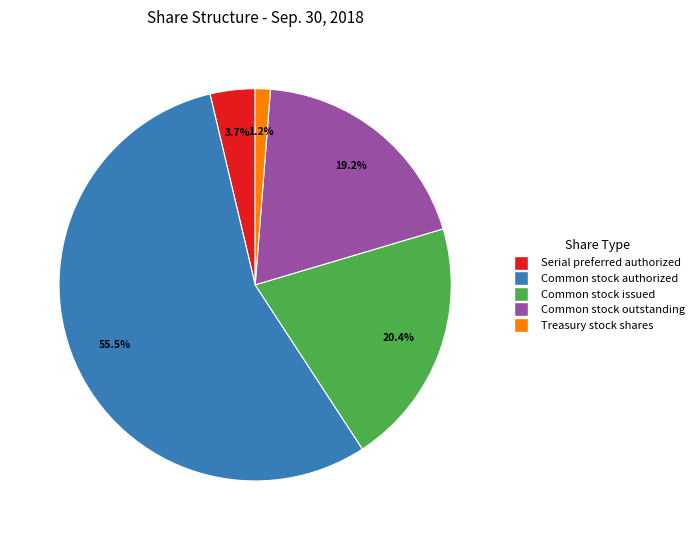

To the nearest percent, what is the combined percentage of Common stock outstanding and Common stock authorized?

75%